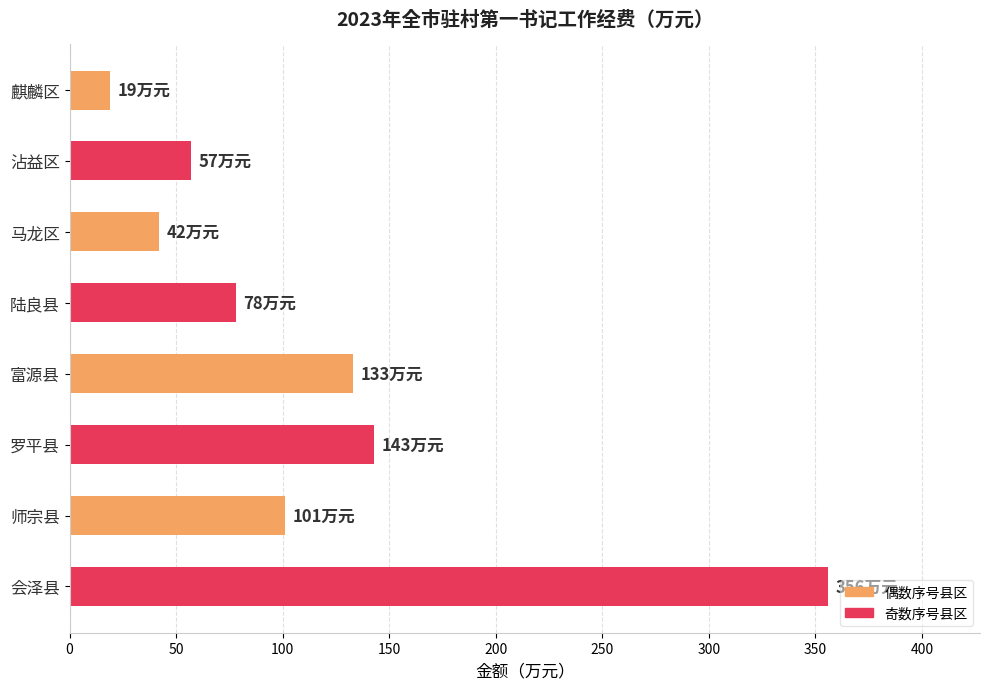

The chart shows a value of 42 at 马龙区. True or false?

True